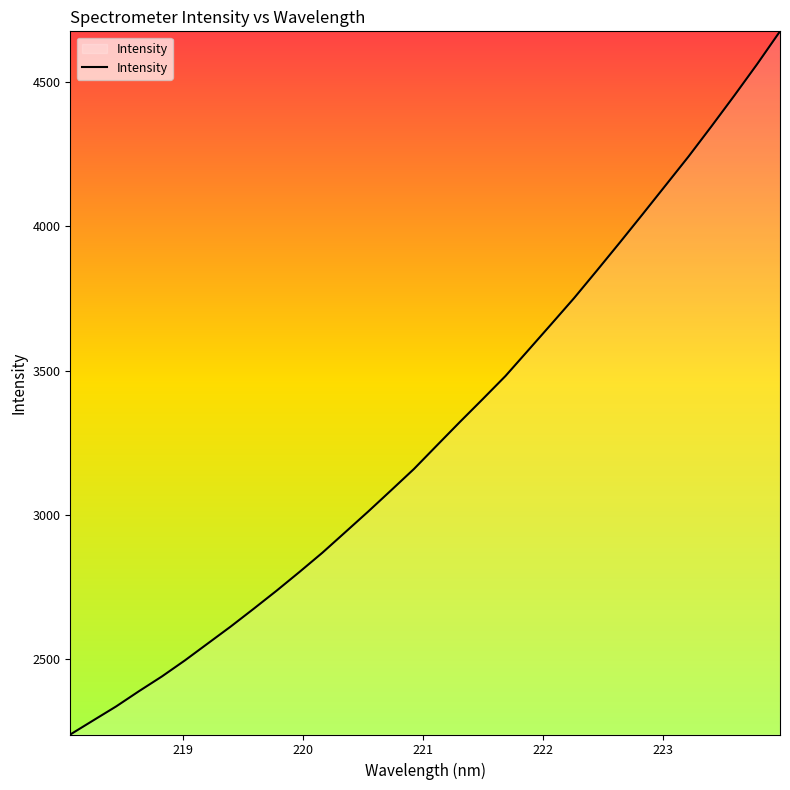

True or false: the data has more than 1 interior local peaks.

False